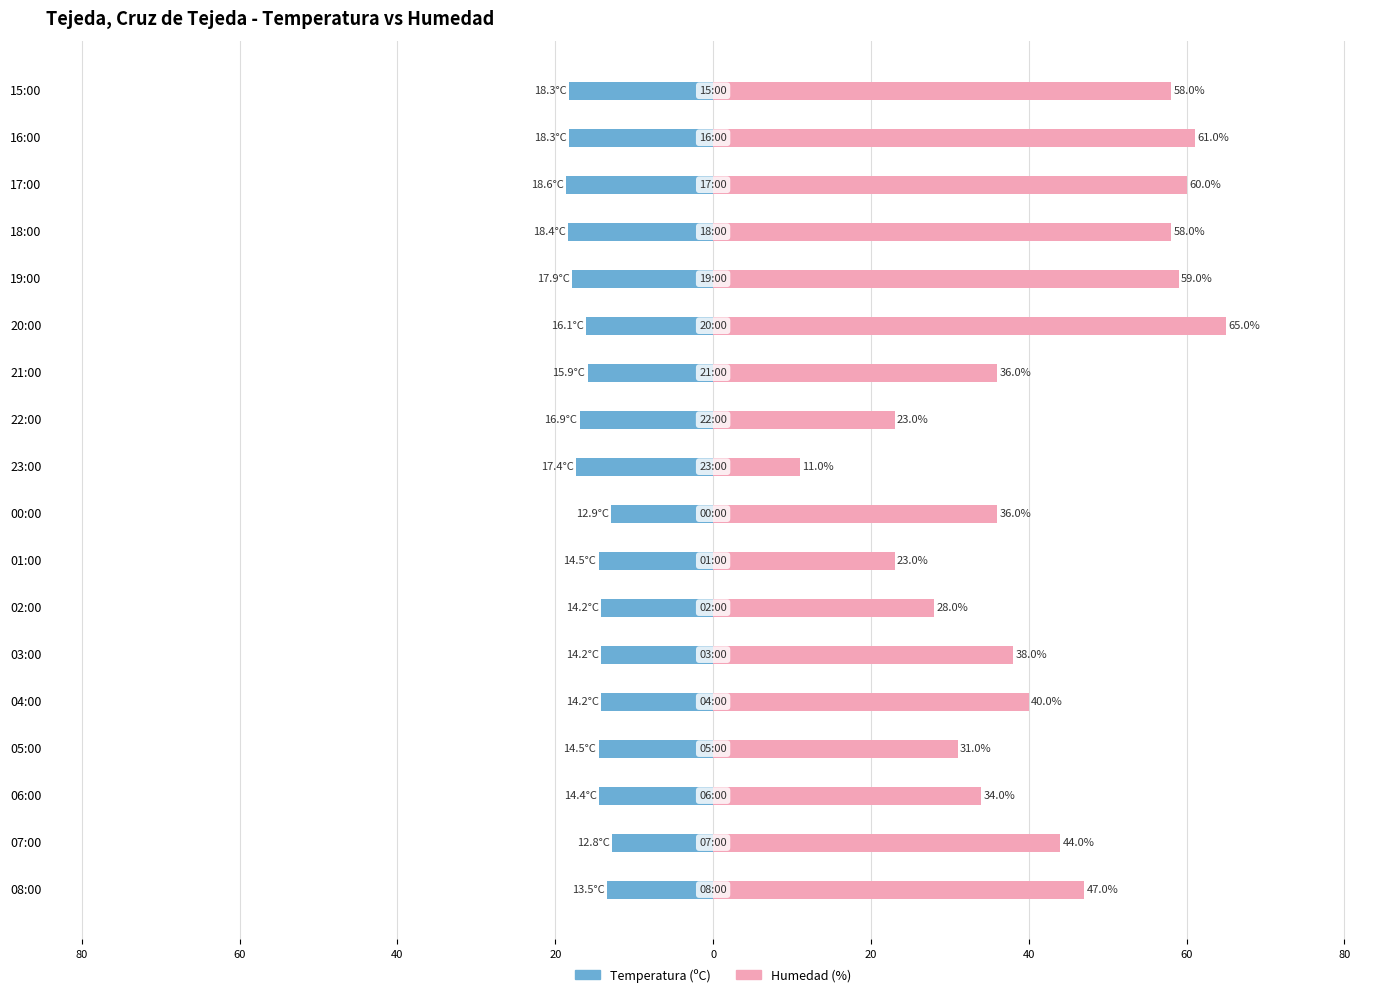

Which series has the largest range (max minus min)?

Humedad (%)